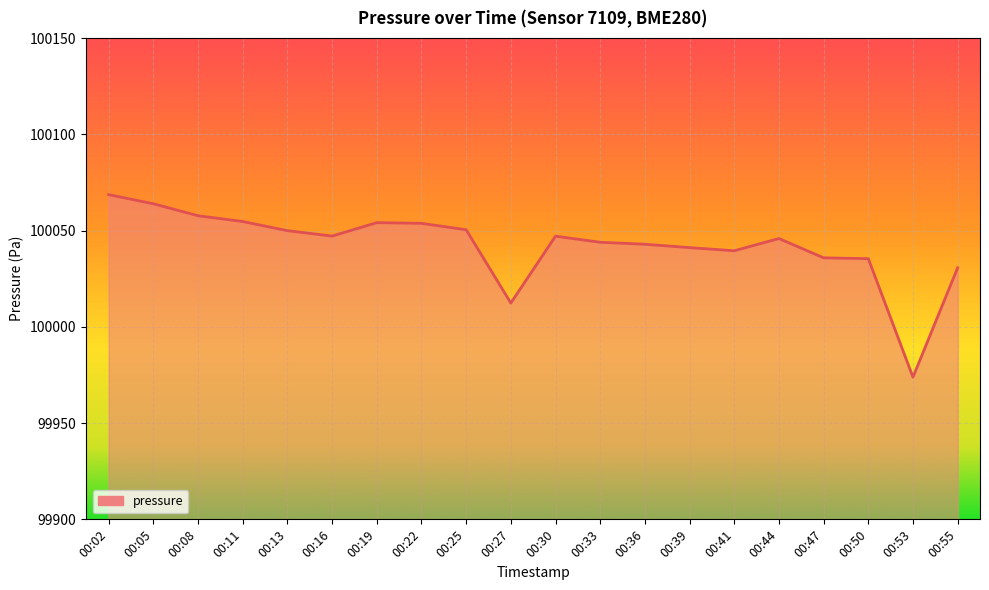

Approximately how many times larger is the value at 00:30 compared to 00:41?

1.0